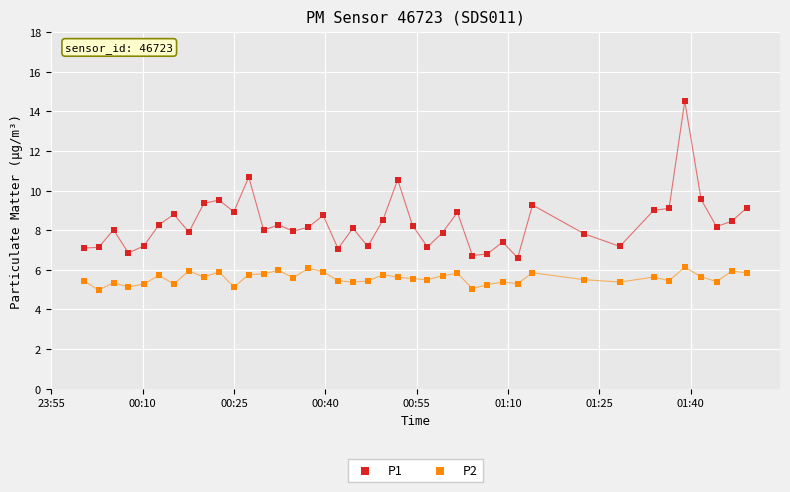

Which series contains the highest Y value?

P1